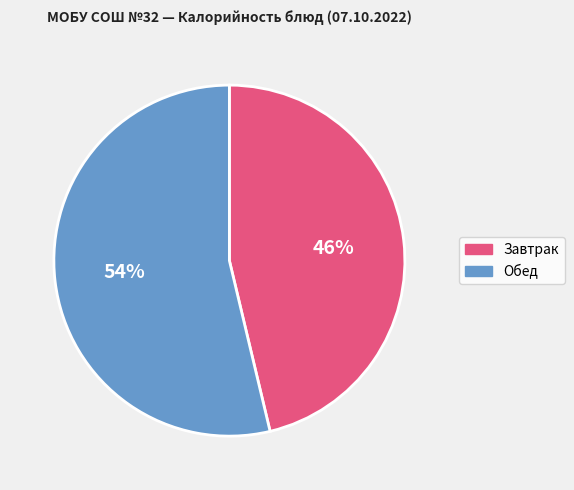

To the nearest percent, what is the average slice percentage?

50%